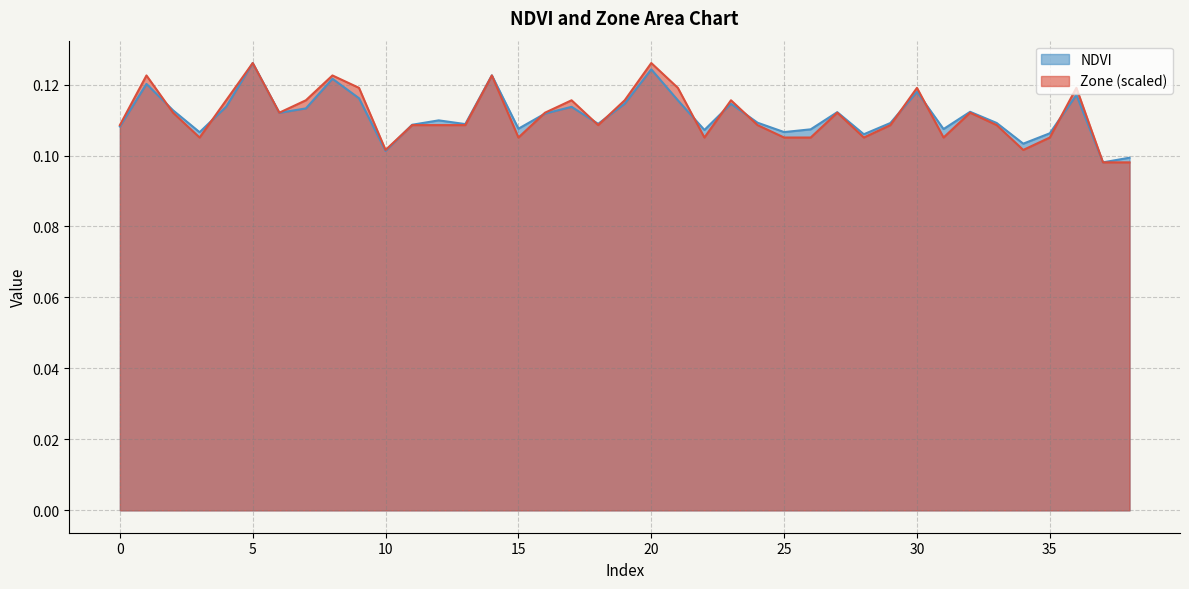

True or false: NDVI has a value of 0.1 at 18.

True